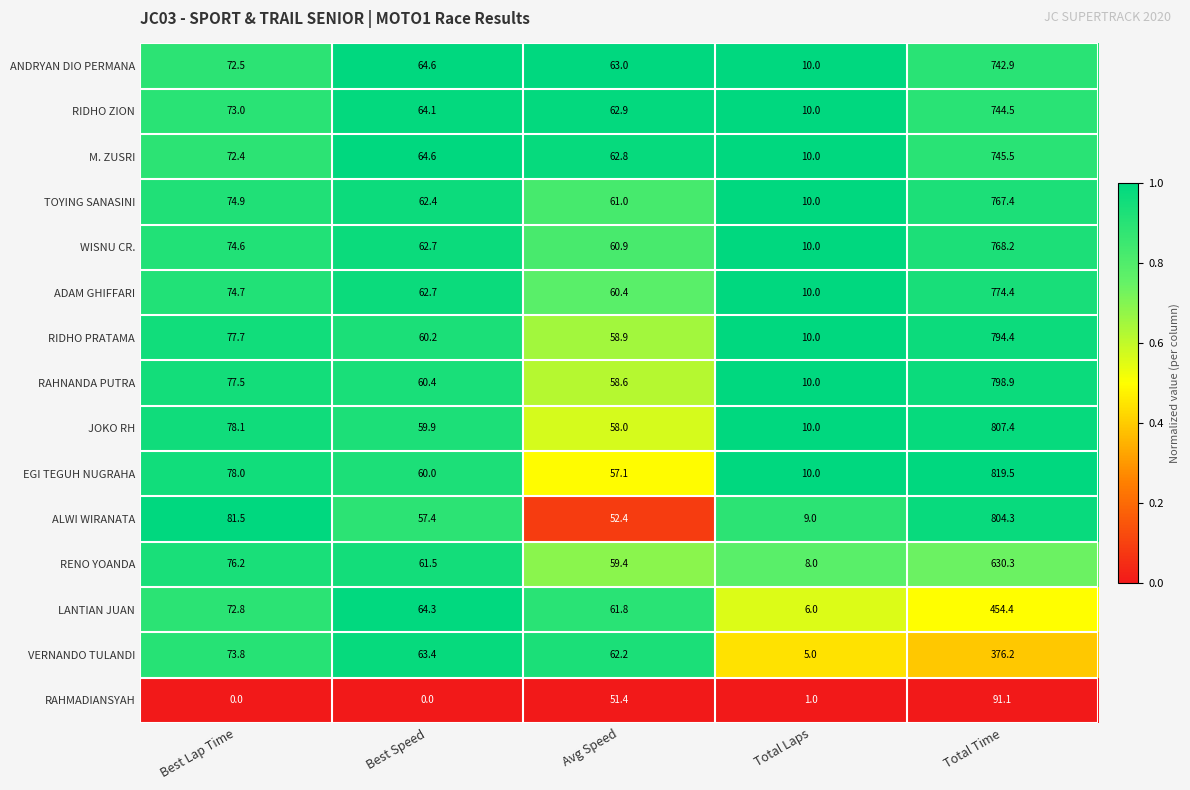

What is the difference between the maximum and minimum values in the RIDHO ZION series?

734.5